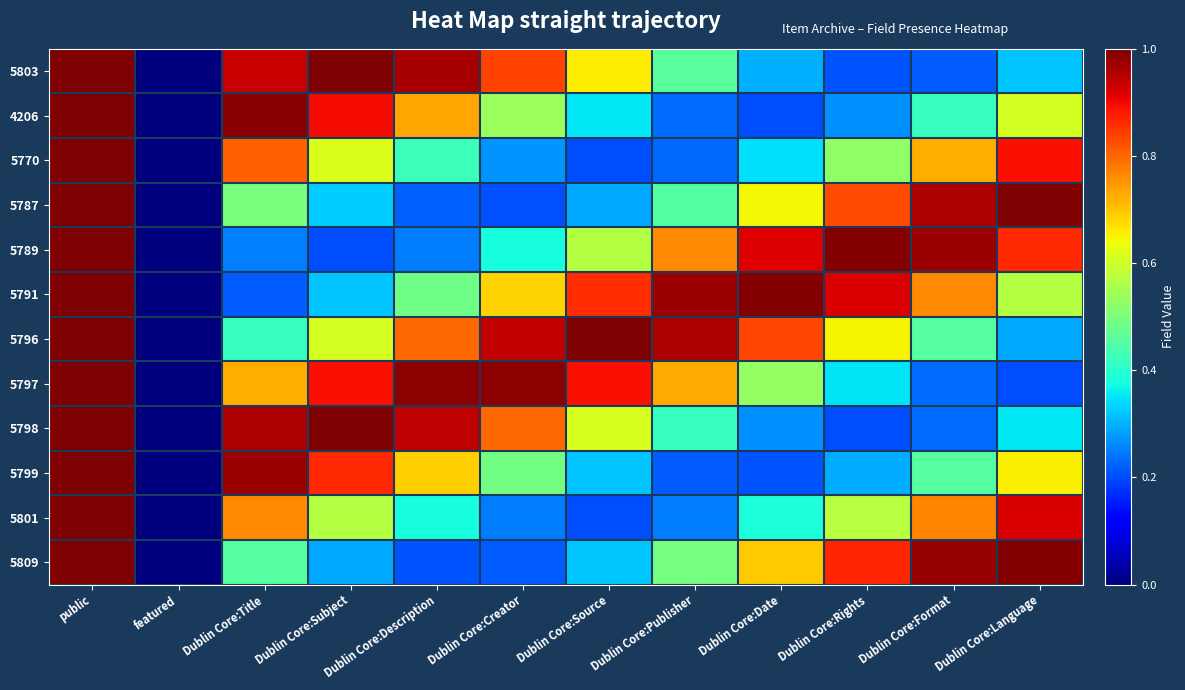

Reading left to right, what are all the values shown in this chart?

5803: public=1.0	featured=0.0	Dublin Core:Title=0.9	Dublin Core:Subject=1.0	Dublin Core:Description=1.0	Dublin Core:Creator=0.8	Dublin Core:Source=0.7	Dublin Core:Publisher=0.5	Dublin Core:Date=0.3	Dublin Core:Rights=0.2	Dublin Core:Format=0.2	Dublin Core:Language=0.3
4206: public=1.0	featured=0.0	Dublin Core:Title=1.0	Dublin Core:Subject=0.9	Dublin Core:Description=0.7	Dublin Core:Creator=0.5	Dublin Core:Source=0.4	Dublin Core:Publisher=0.2	Dublin Core:Date=0.2	Dublin Core:Rights=0.3	Dublin Core:Format=0.4	Dublin Core:Language=0.6
5770: public=1.0	featured=0.0	Dublin Core:Title=0.8	Dublin Core:Subject=0.6	Dublin Core:Description=0.4	Dublin Core:Creator=0.3	Dublin Core:Source=0.2	Dublin Core:Publisher=0.2	Dublin Core:Date=0.3	Dublin Core:Rights=0.5	Dublin Core:Format=0.7	Dublin Core:Language=0.9
5787: public=1.0	featured=0.0	Dublin Core:Title=0.5	Dublin Core:Subject=0.3	Dublin Core:Description=0.2	Dublin Core:Creator=0.2	Dublin Core:Source=0.3	Dublin Core:Publisher=0.5	Dublin Core:Date=0.6	Dublin Core:Rights=0.8	Dublin Core:Format=1.0	Dublin Core:Language=1.0
5789: public=1.0	featured=0.0	Dublin Core:Title=0.3	Dublin Core:Subject=0.2	Dublin Core:Description=0.2	Dublin Core:Creator=0.4	Dublin Core:Source=0.6	Dublin Core:Publisher=0.8	Dublin Core:Date=0.9	Dublin Core:Rights=1.0	Dublin Core:Format=1.0	Dublin Core:Language=0.9
5791: public=1.0	featured=0.0	Dublin Core:Title=0.2	Dublin Core:Subject=0.3	Dublin Core:Description=0.5	Dublin Core:Creator=0.7	Dublin Core:Source=0.9	Dublin Core:Publisher=1.0	Dublin Core:Date=1.0	Dublin Core:Rights=0.9	Dublin Core:Format=0.8	Dublin Core:Language=0.6
5796: public=1.0	featured=0.0	Dublin Core:Title=0.4	Dublin Core:Subject=0.6	Dublin Core:Description=0.8	Dublin Core:Creator=0.9	Dublin Core:Source=1.0	Dublin Core:Publisher=1.0	Dublin Core:Date=0.8	Dublin Core:Rights=0.6	Dublin Core:Format=0.5	Dublin Core:Language=0.3
5797: public=1.0	featured=0.0	Dublin Core:Title=0.7	Dublin Core:Subject=0.9	Dublin Core:Description=1.0	Dublin Core:Creator=1.0	Dublin Core:Source=0.9	Dublin Core:Publisher=0.7	Dublin Core:Date=0.5	Dublin Core:Rights=0.3	Dublin Core:Format=0.2	Dublin Core:Language=0.2
5798: public=1.0	featured=0.0	Dublin Core:Title=1.0	Dublin Core:Subject=1.0	Dublin Core:Description=0.9	Dublin Core:Creator=0.8	Dublin Core:Source=0.6	Dublin Core:Publisher=0.4	Dublin Core:Date=0.3	Dublin Core:Rights=0.2	Dublin Core:Format=0.2	Dublin Core:Language=0.4
5799: public=1.0	featured=0.0	Dublin Core:Title=1.0	Dublin Core:Subject=0.9	Dublin Core:Description=0.7	Dublin Core:Creator=0.5	Dublin Core:Source=0.3	Dublin Core:Publisher=0.2	Dublin Core:Date=0.2	Dublin Core:Rights=0.3	Dublin Core:Format=0.5	Dublin Core:Language=0.7
5801: public=1.0	featured=0.0	Dublin Core:Title=0.8	Dublin Core:Subject=0.6	Dublin Core:Description=0.4	Dublin Core:Creator=0.2	Dublin Core:Source=0.2	Dublin Core:Publisher=0.2	Dublin Core:Date=0.4	Dublin Core:Rights=0.6	Dublin Core:Format=0.8	Dublin Core:Language=0.9
5809: public=1.0	featured=0.0	Dublin Core:Title=0.5	Dublin Core:Subject=0.3	Dublin Core:Description=0.2	Dublin Core:Creator=0.2	Dublin Core:Source=0.3	Dublin Core:Publisher=0.5	Dublin Core:Date=0.7	Dublin Core:Rights=0.9	Dublin Core:Format=1.0	Dublin Core:Language=1.0